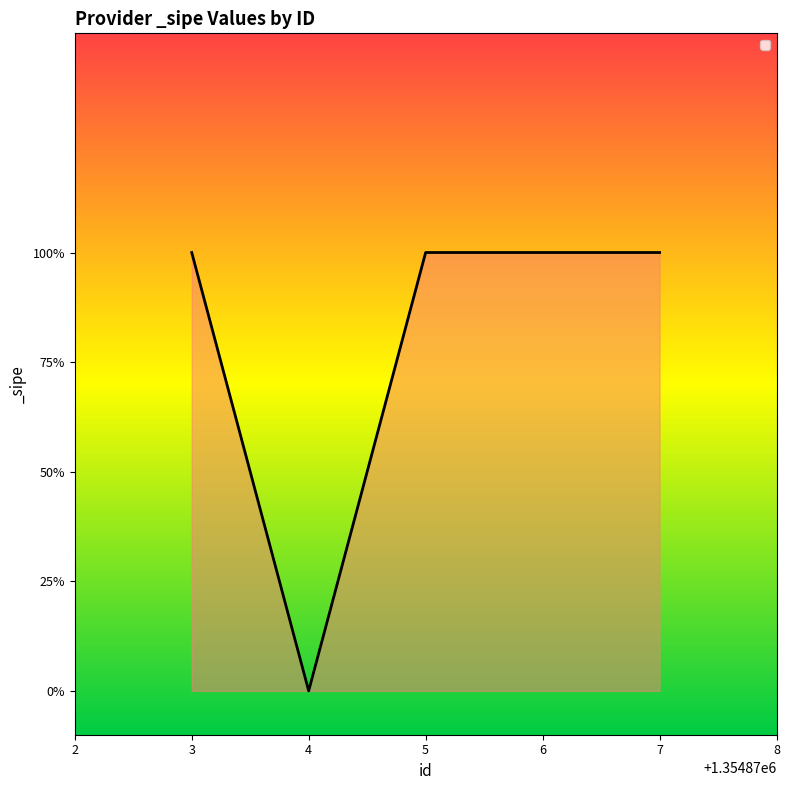

Does the chart have visible grid lines?

No